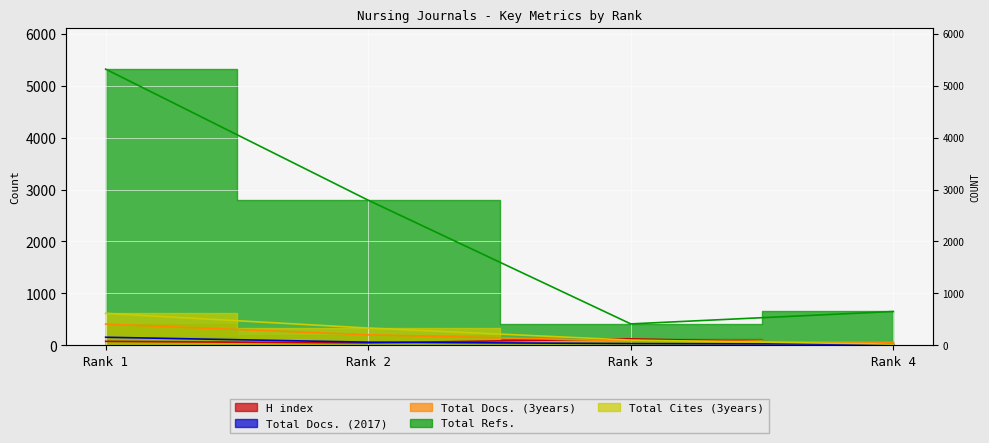

Which series has the largest range (max minus min)?

Total Refs.